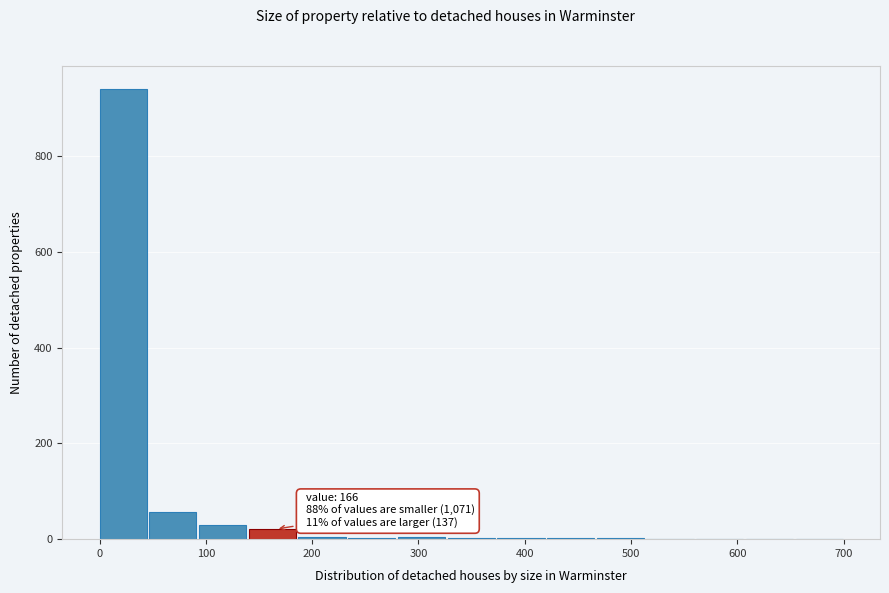

Over which range of the x-axis is the bar tallest?

0 to 50